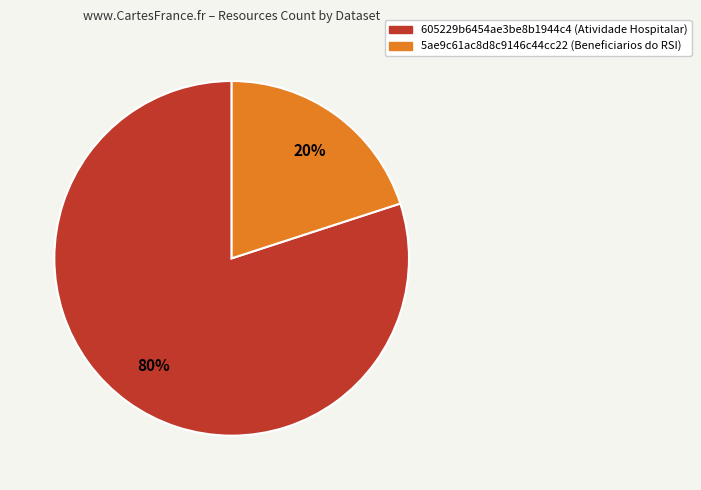

To the nearest percent, what portion does 5ae9c61ac8d8c9146c44cc22 represent?

20%